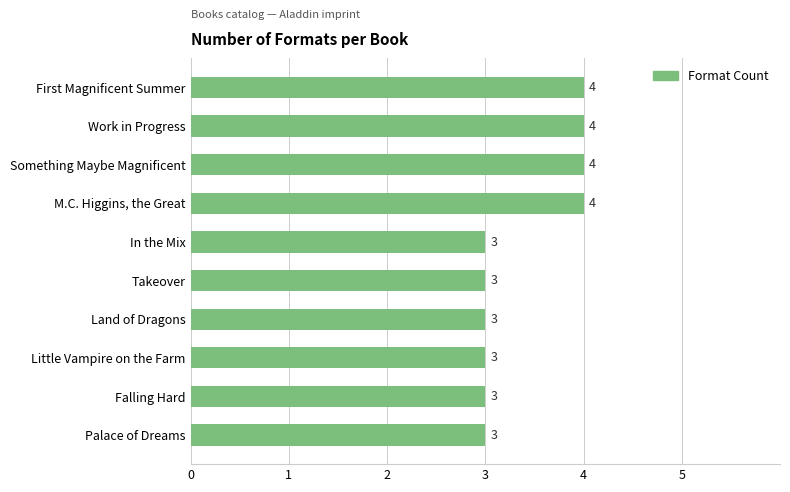

Reading top to bottom, what are all the values shown in this chart?

4	4	4	4	3	3	3	3	3	3